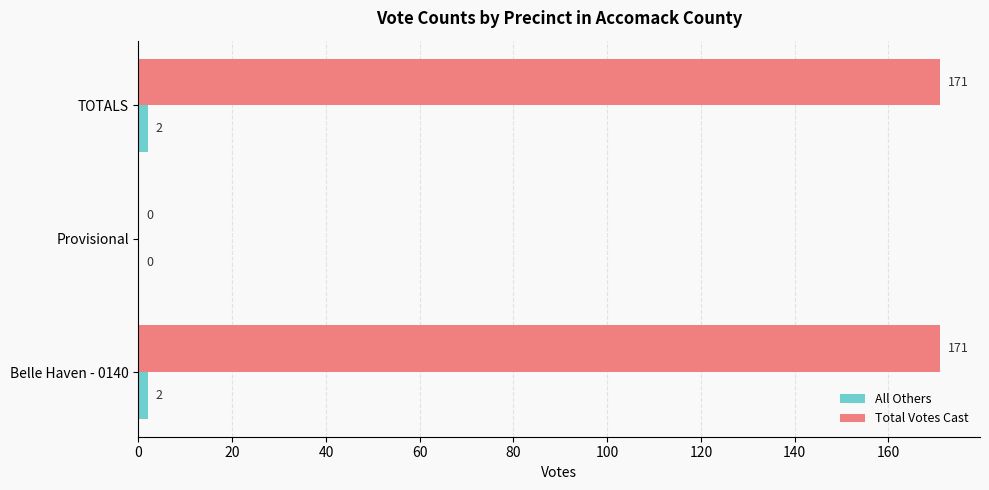

The All Others series shows 0 at Provisional. True or false?

True